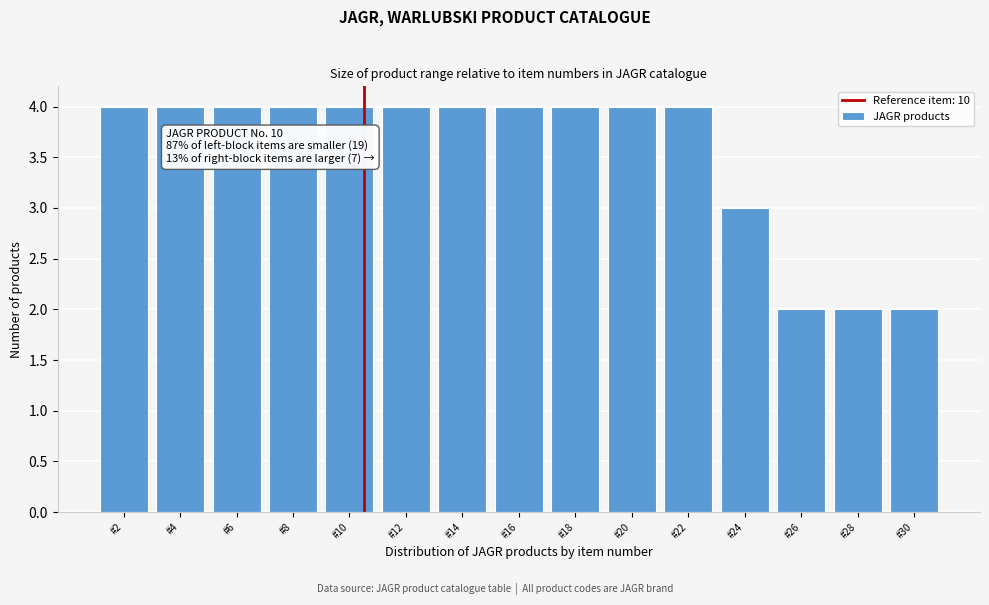

Reading left to right, extract all data points from this chart.

#2=4	#4=4	#6=4	#8=4	#10=4	#12=4	#14=4	#16=4	#18=4	#20=4	#22=4	#24=3	#26=2	#28=2	#30=2